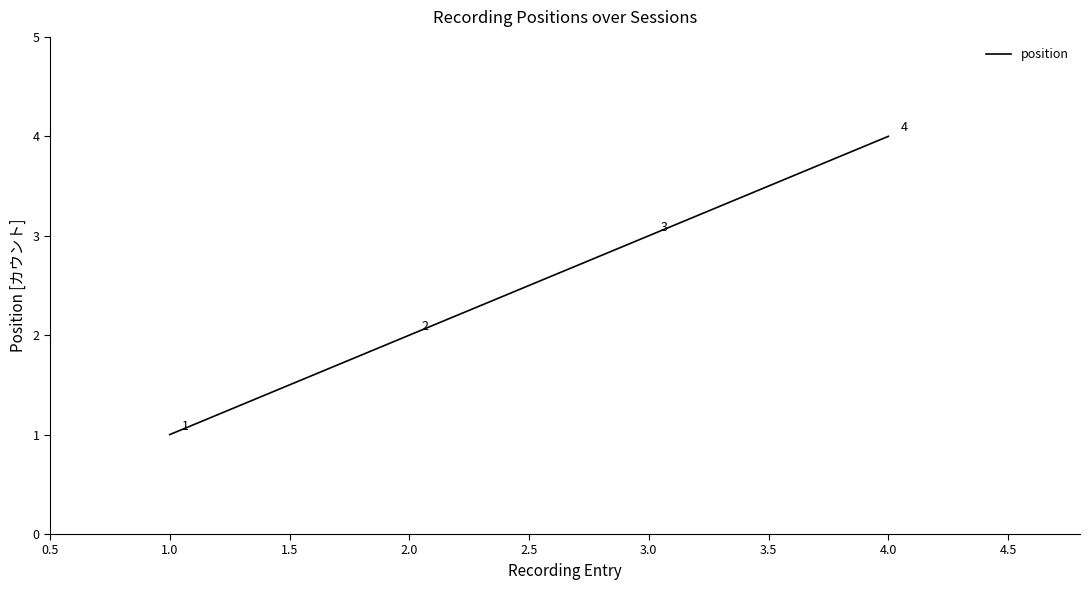

What is the change in value from 1.0 to 2.0?

+1